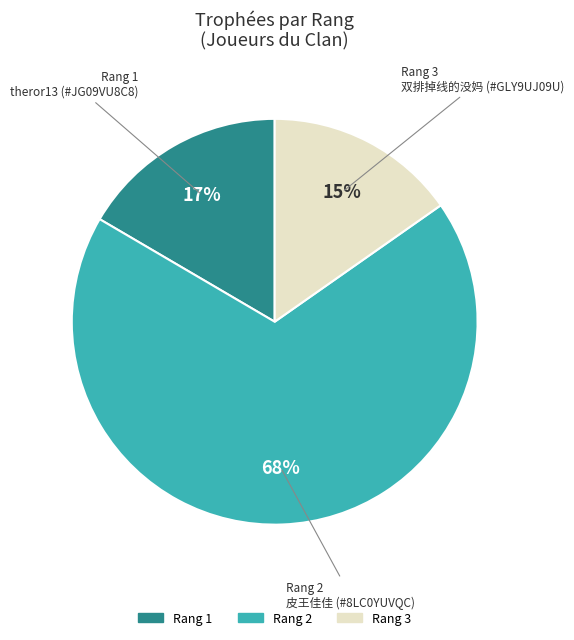

Which slice represents more than half of the pie?

Rang 2